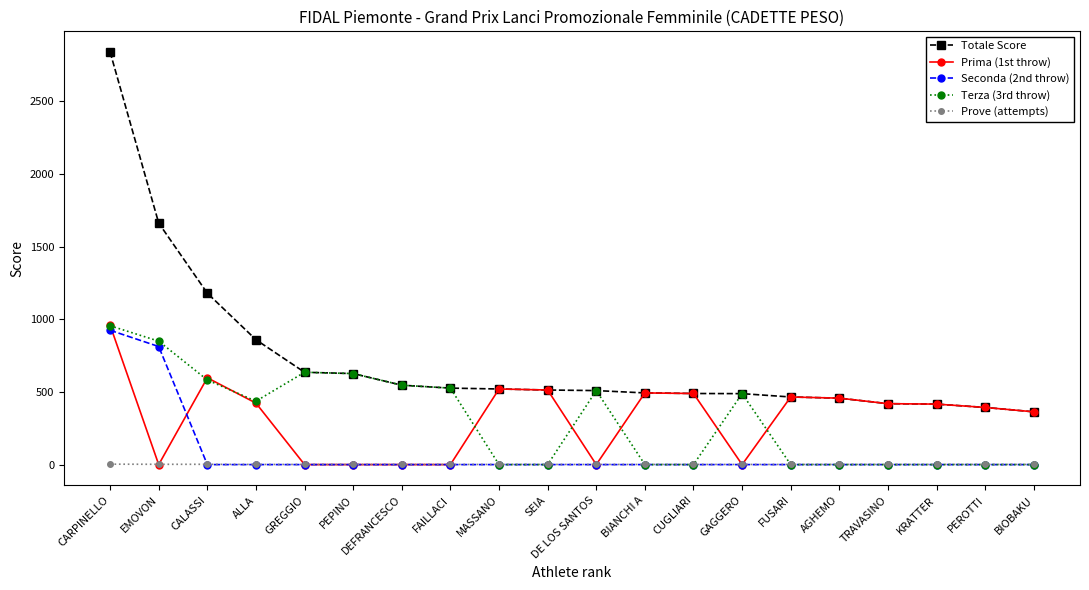

True or false: Totale Score and Prove (attempts) cross at least once.

False